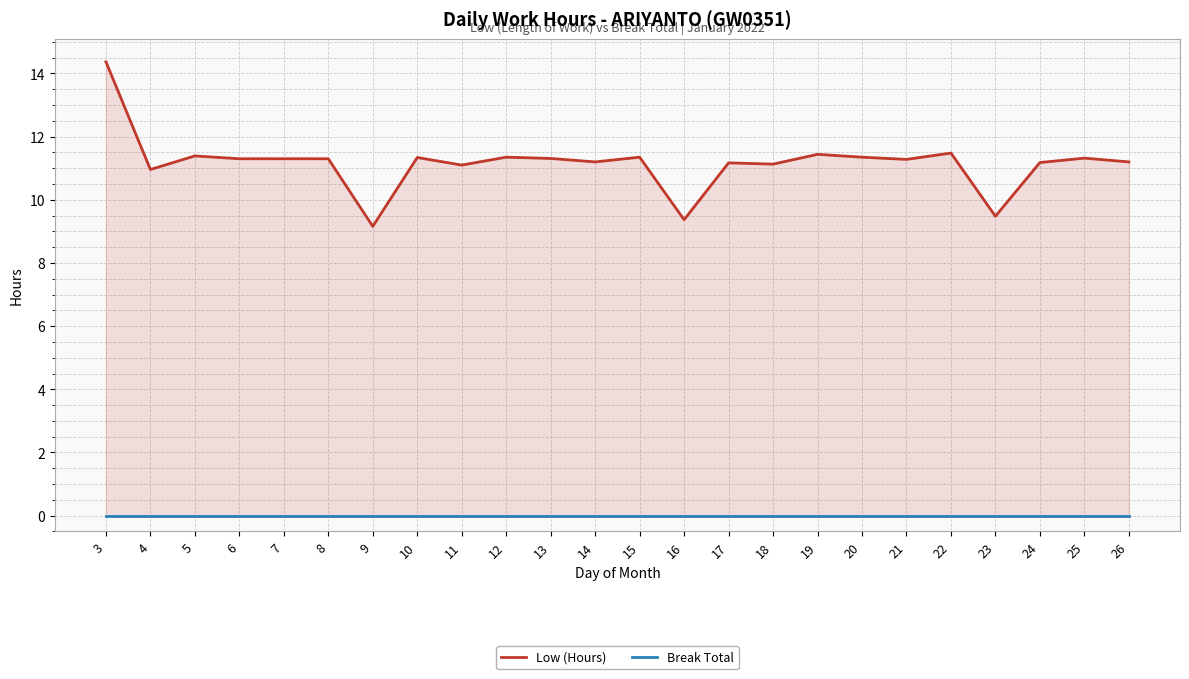

Which series has the largest total across all categories?

Low (Hours)